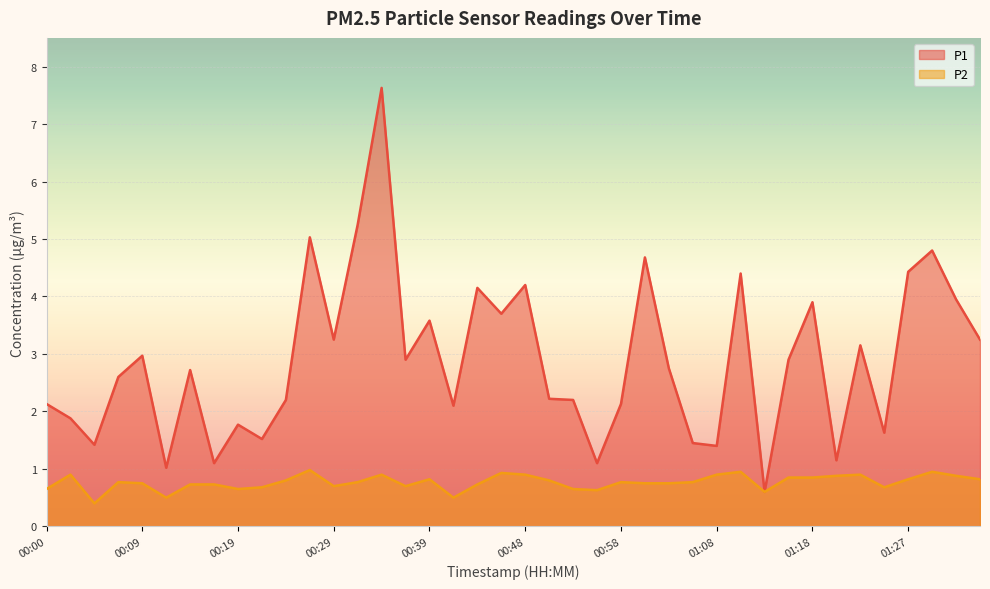

True or false: P1 has more than 1 points higher than both neighbors.

True